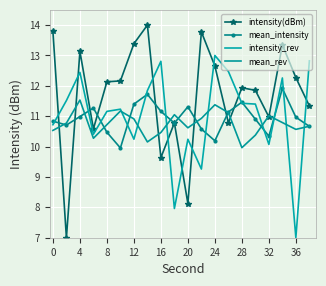

How many interior local peaks does the mean_rev series have?

5